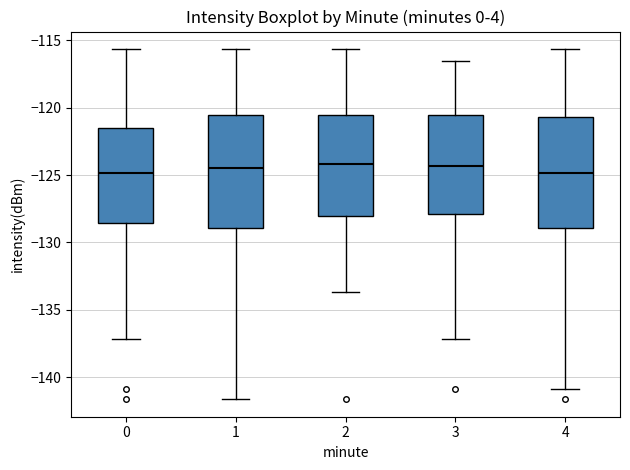

Reading left to right, read every box against the y-axis: the position of its median line, the range the box covers, and the ends of its whiskers. The values are not printed on the chart, so give them approximately, as read against the axis.

0: median -125.0, box -128.5 to -121.5, whiskers -137.0 to -115.5
1: median -124.5, box -129.0 to -120.5, whiskers -141.5 to -115.5
2: median -124.0, box -128.0 to -120.5, whiskers -133.5 to -115.5
3: median -124.5, box -128.0 to -120.5, whiskers -137.0 to -116.5
4: median -125.0, box -129.0 to -120.5, whiskers -141.0 to -115.5